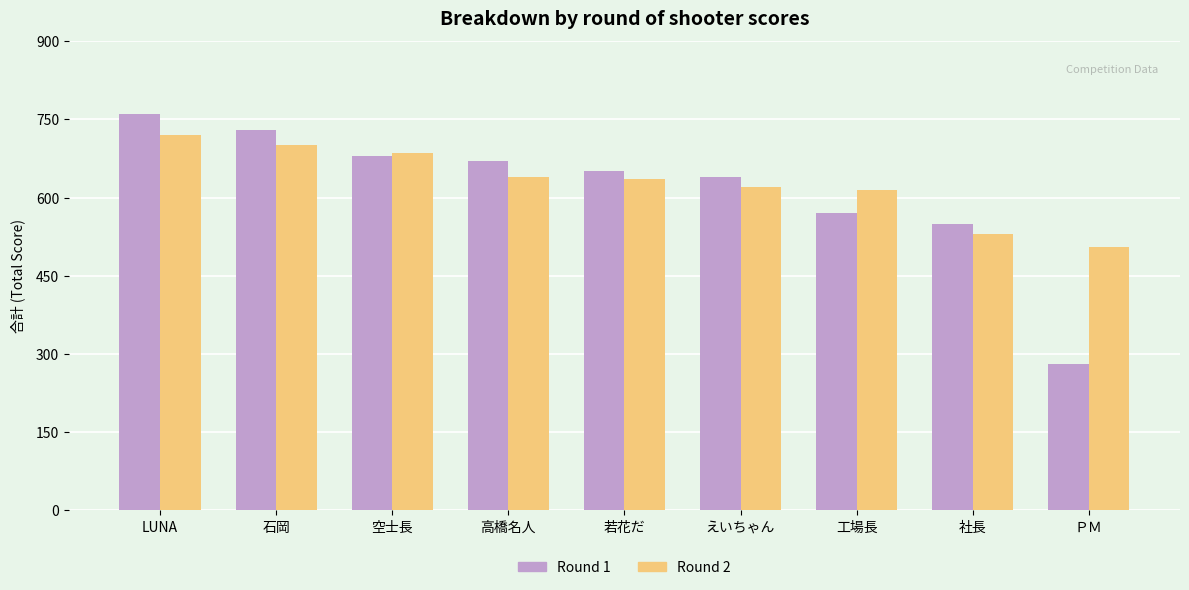

What position from the left is 石岡?

2